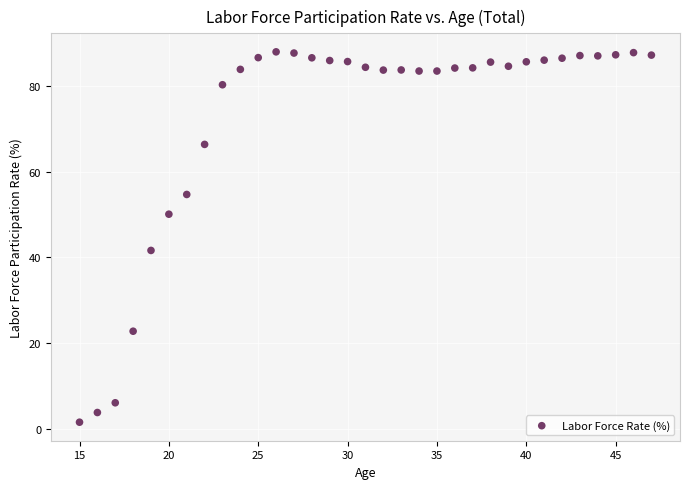

What is the range of Y values (max minus min)?

86.4